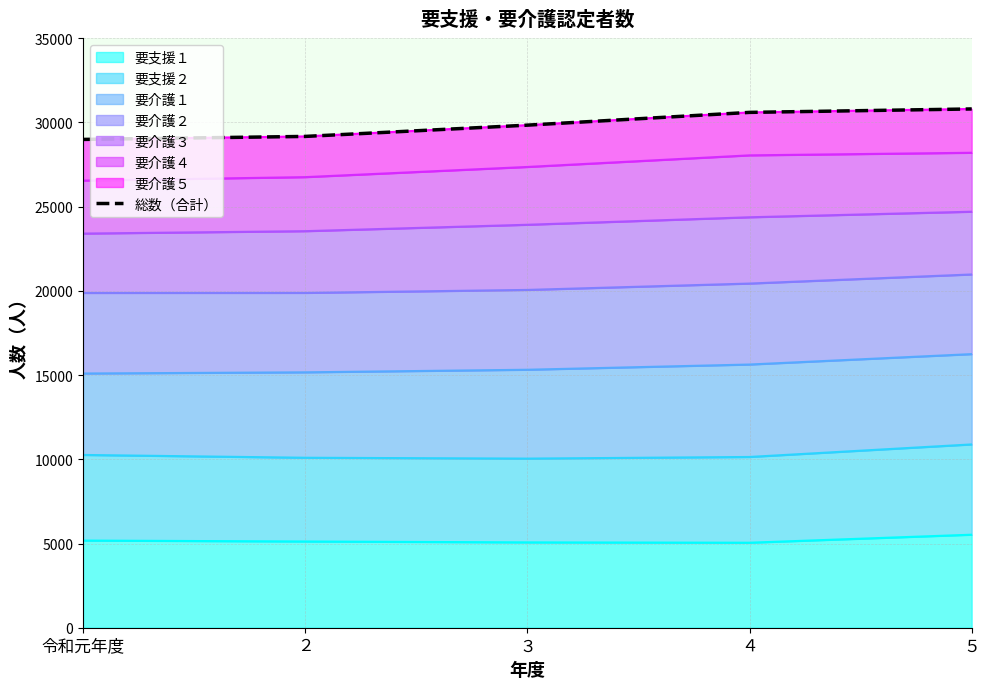

Between ４ and ２, which is larger?

４